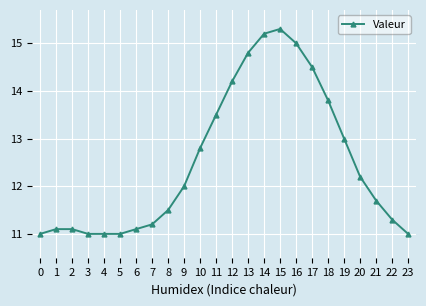

What is the difference between the values at 12 and 22?

2.9